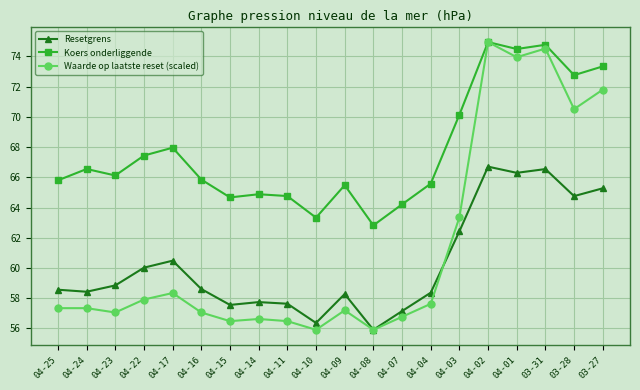

What is the spread (max minus min) of values at 04-16?

8.8